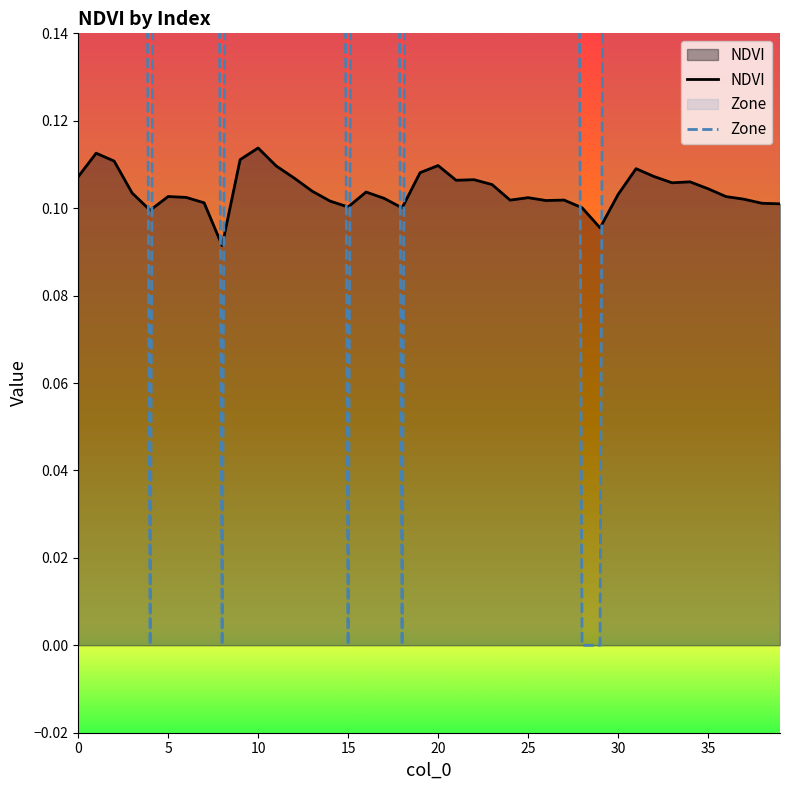

How many lines are shown in the chart?

2